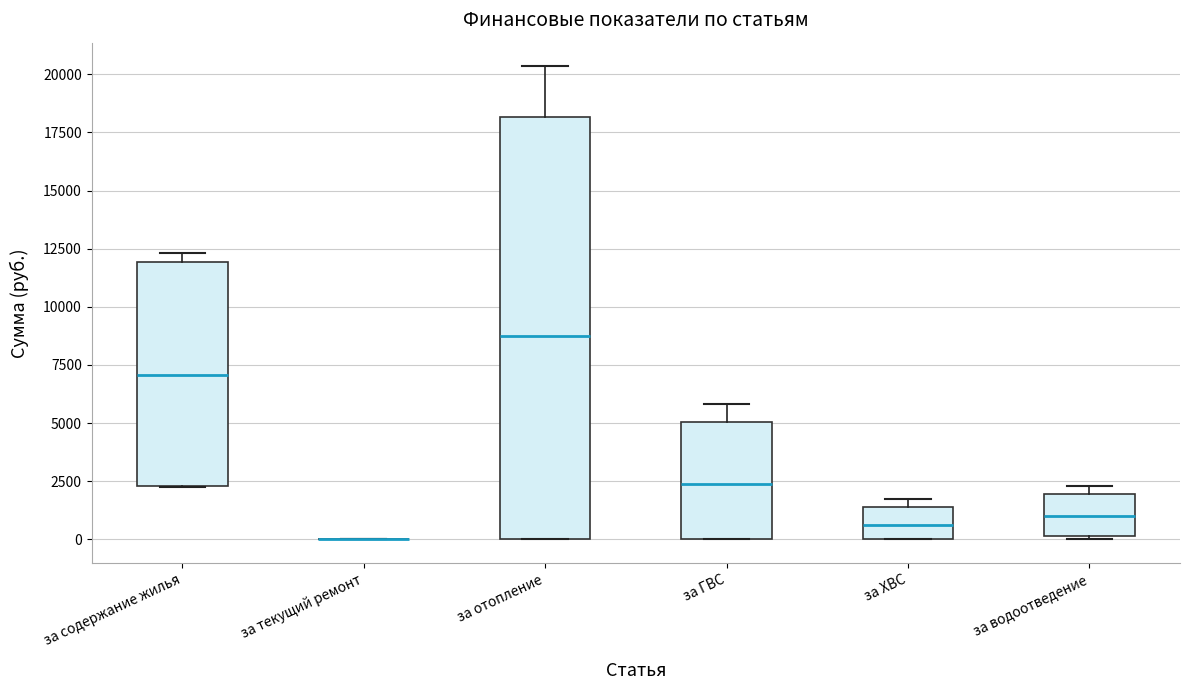

Which box is the tallest, from its lower edge to its upper edge?

за отопление